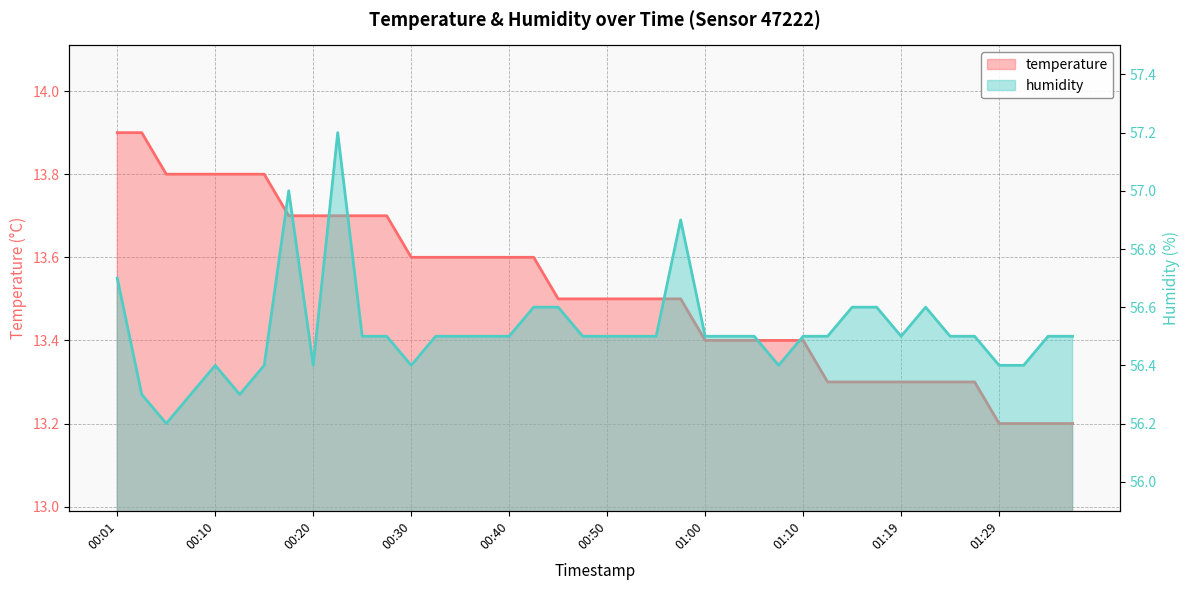

True or false: humidity and temperature intersect in this chart.

False